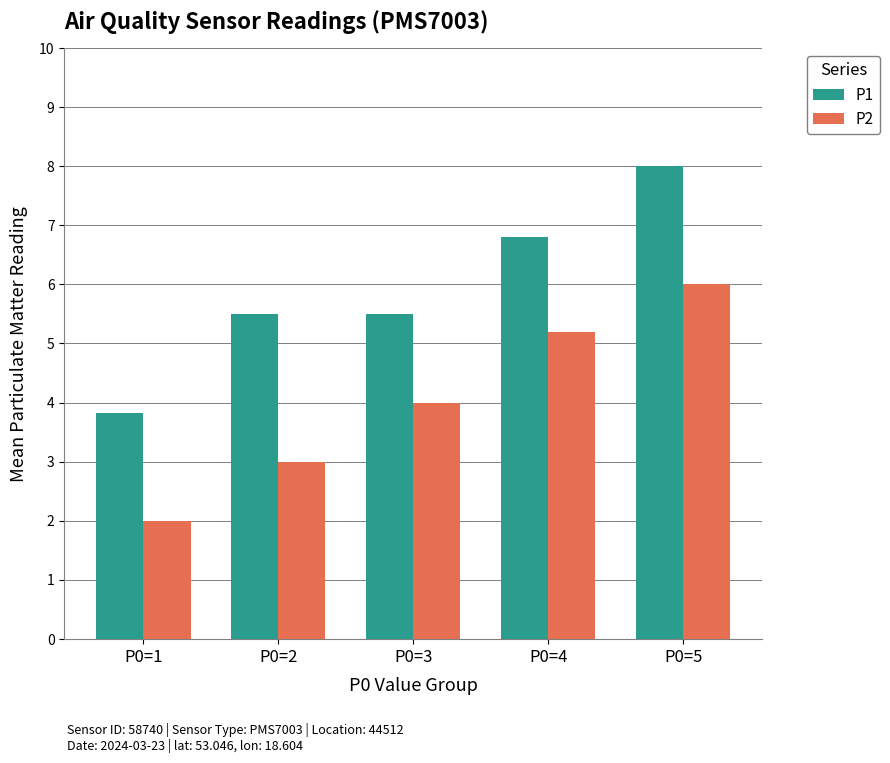

Which category has the highest value in the P2 series?

P0=5